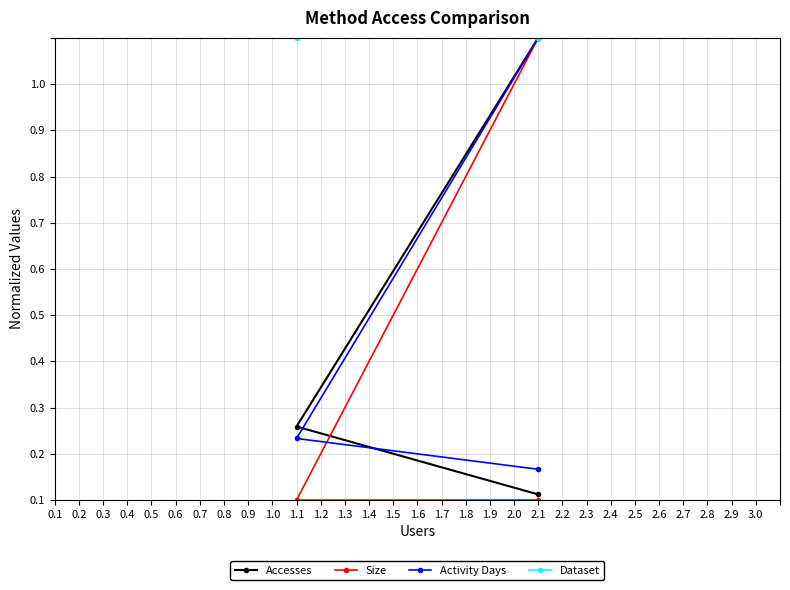

Does the chart have visible grid lines?

Yes